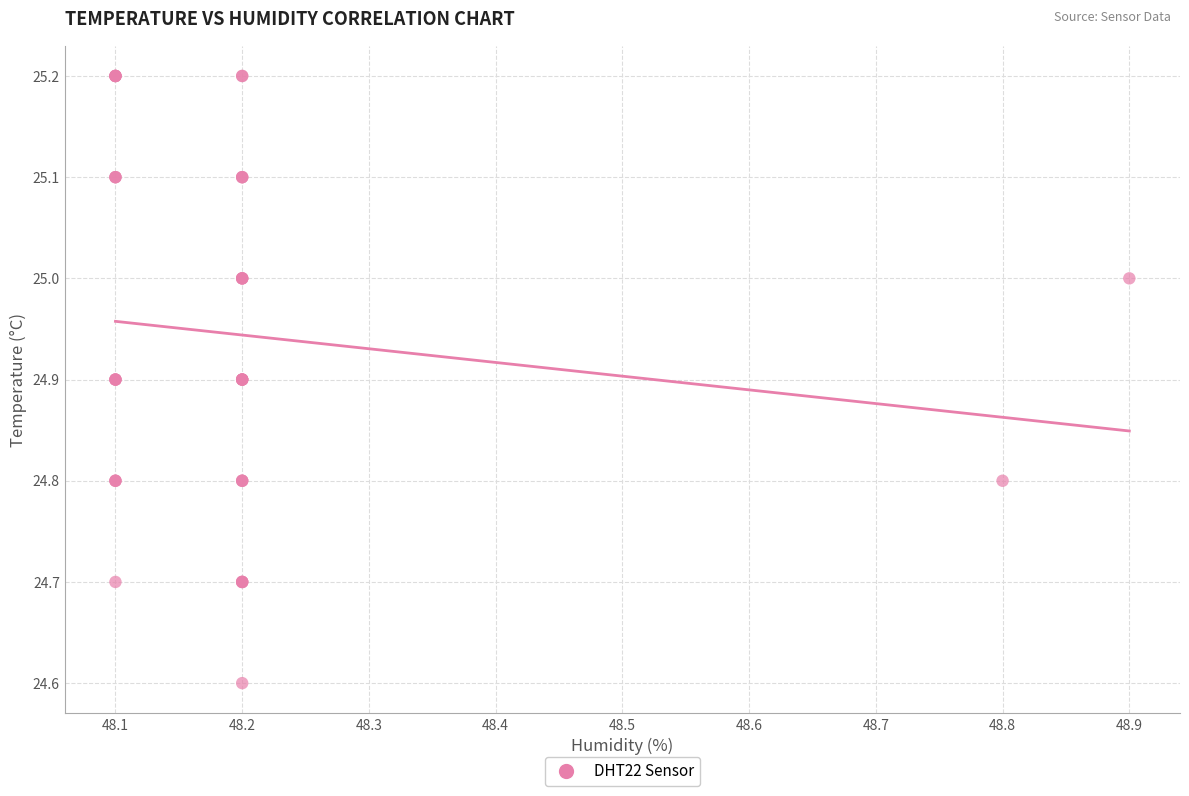

What Y value in the scatter plot is closest to 24?

24.6